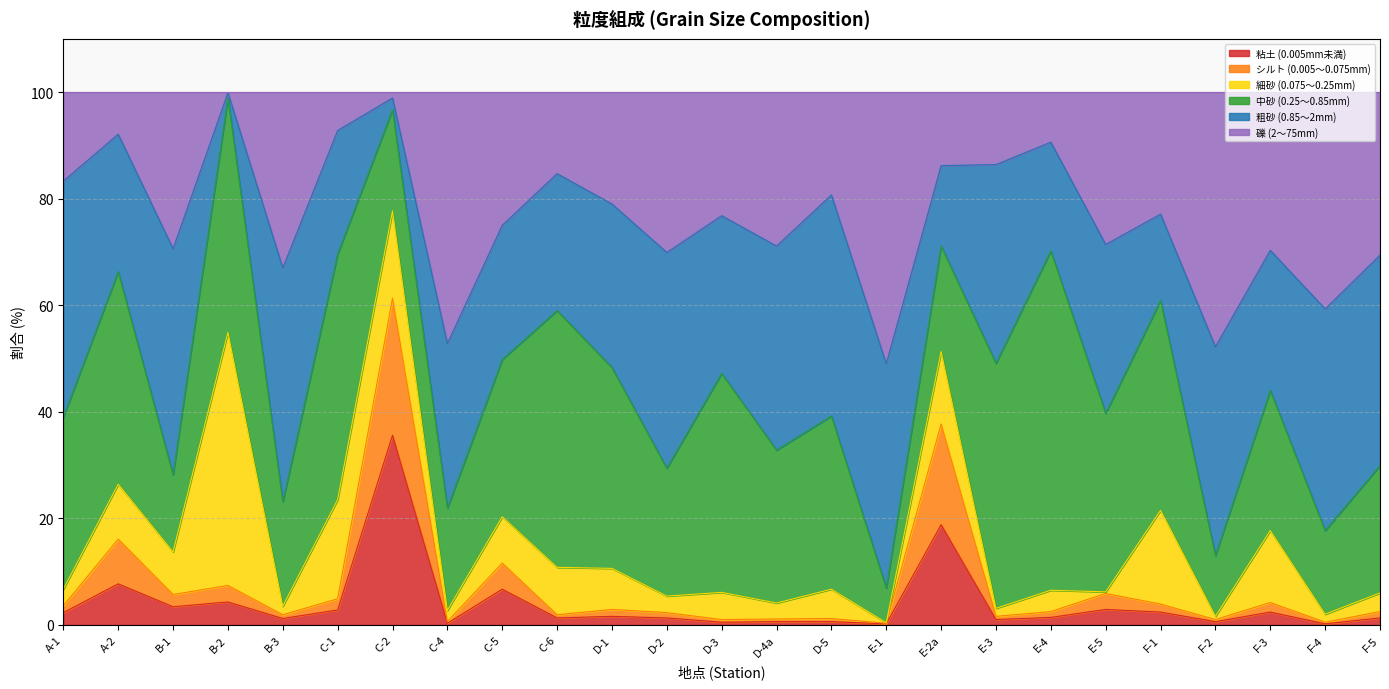

Which category has the highest value in the 粘土 (0.005mm未満) series?

C-2